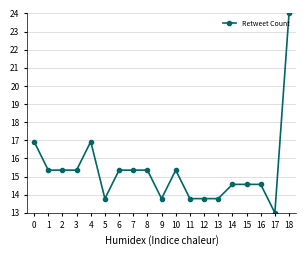

Is it true that the value at 5 is 13.8?

True